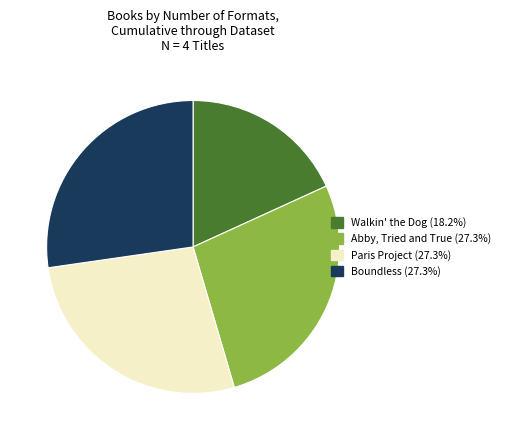

Is there any slice that represents more than half of the pie?

No